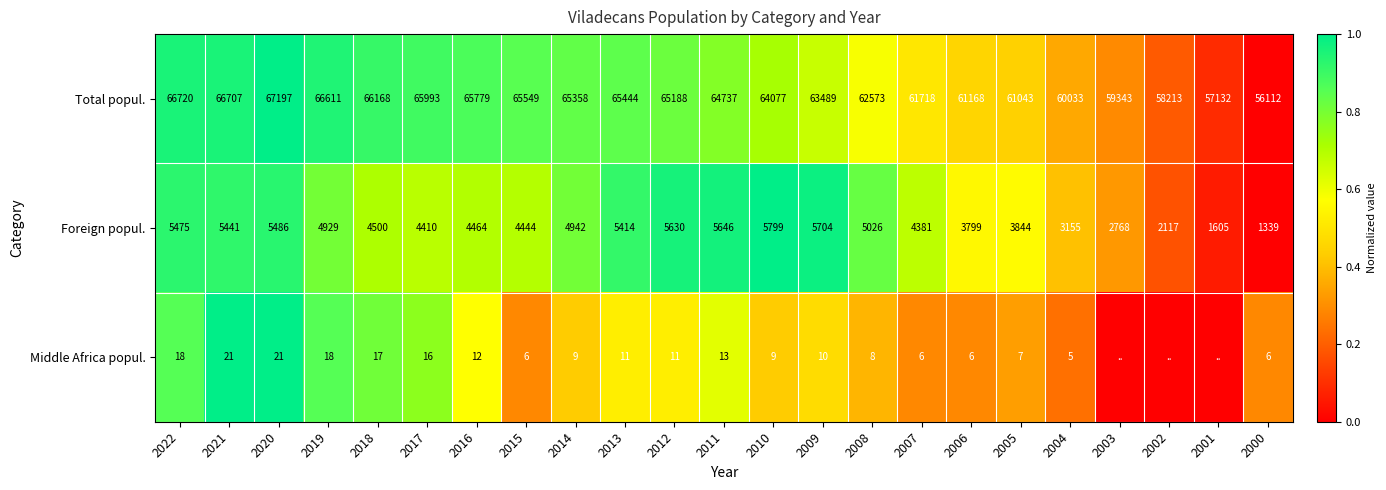

What is the average value of the Total popul. series?

63320